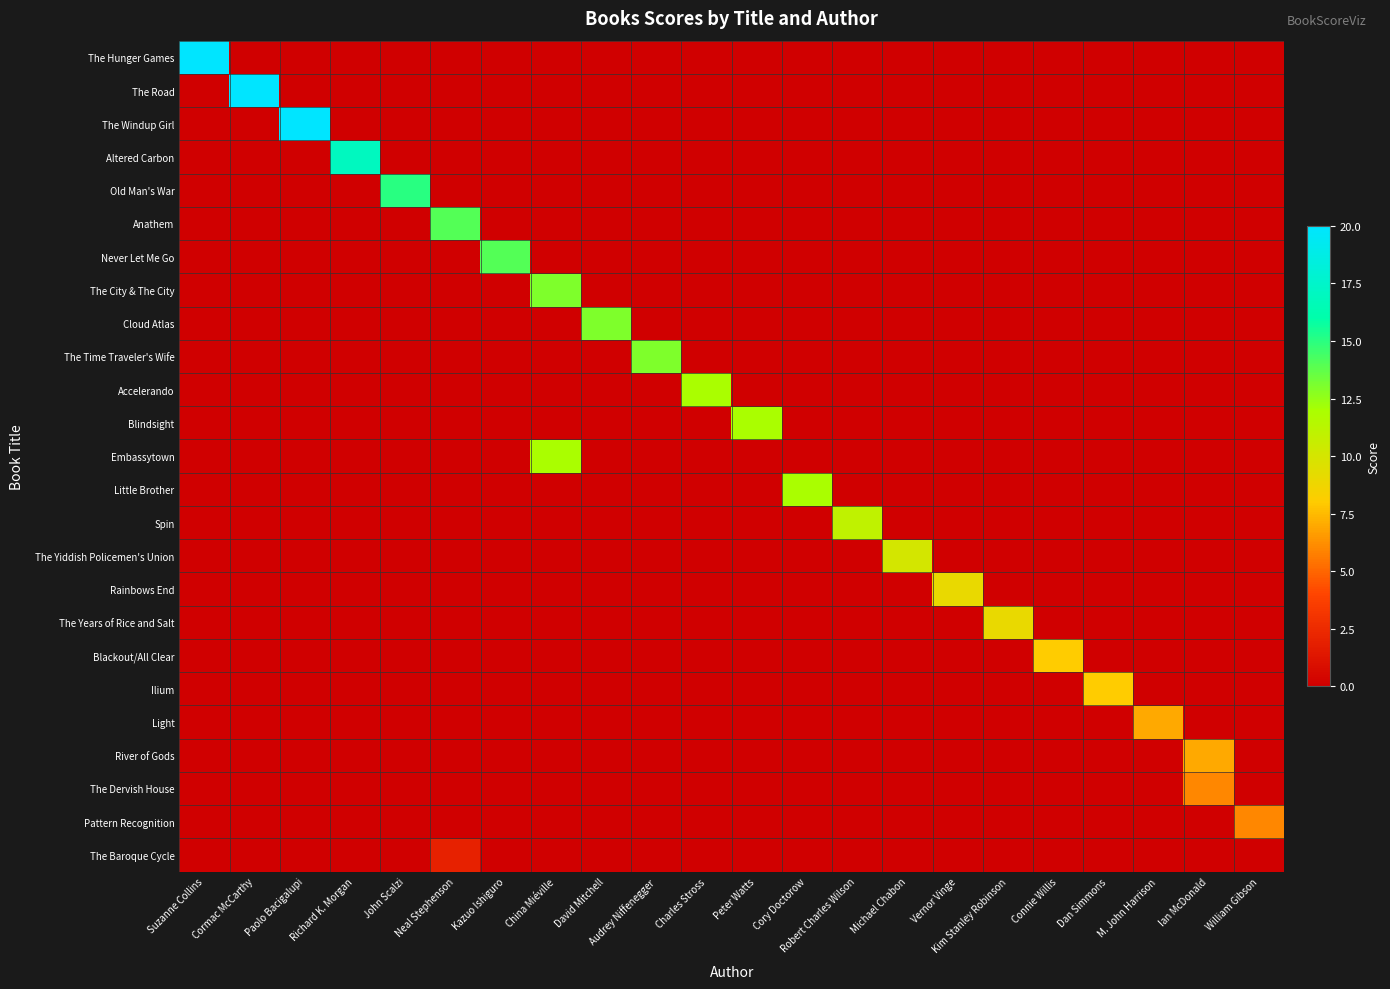

Count the number of categories in the chart.

22